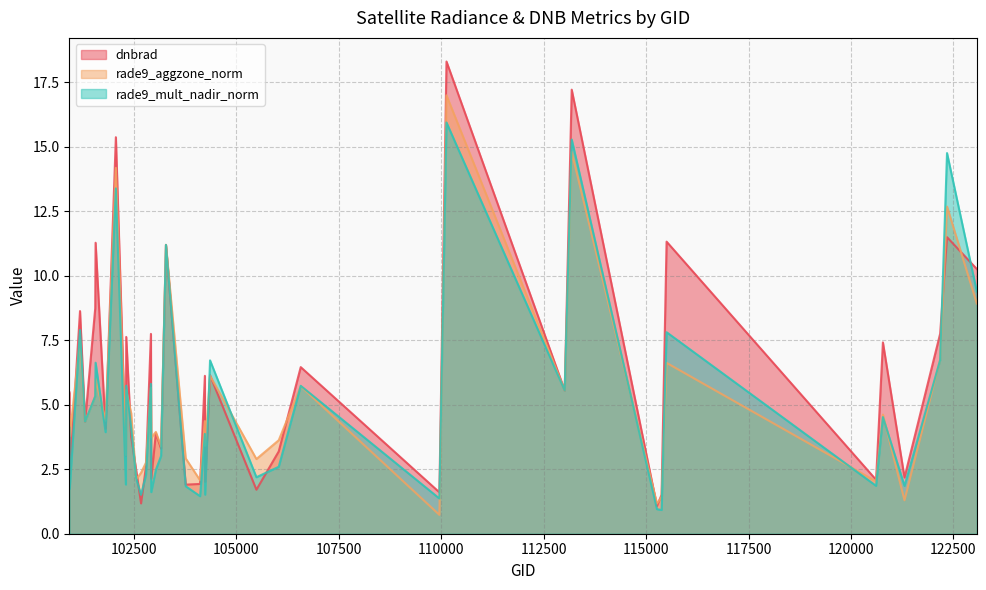

Between 102671 and 113013, which is larger?

113013